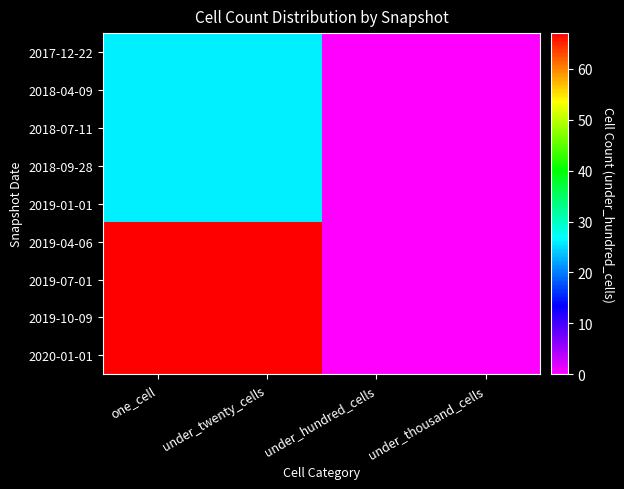

At which category is the sum across all series the highest?

one_cell